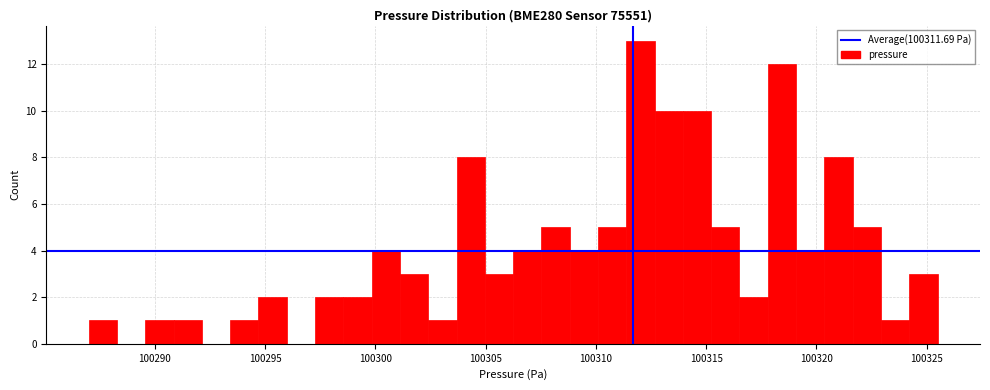

Read against the x-axis, roughly where is the centre of the tallest bar?

100312.0